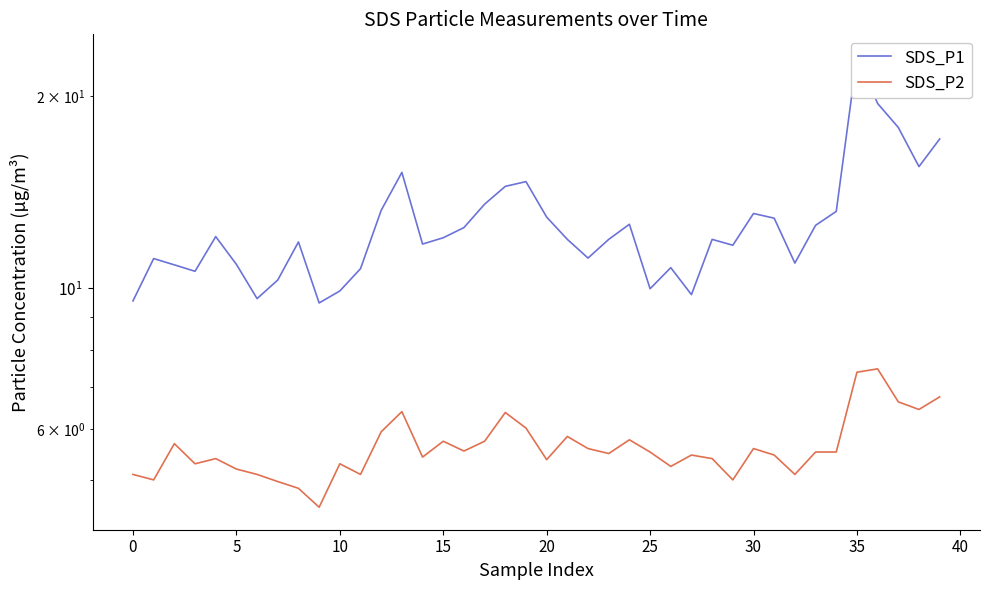

At how many categories does at least one series exceed 7?

40